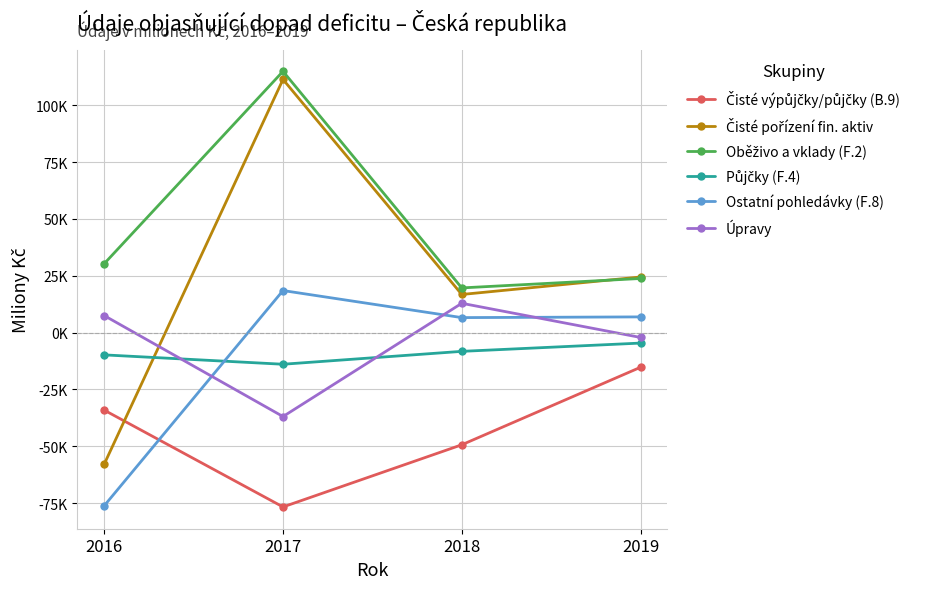

At which label does Oběživo a vklady (F.2) first exceed 30322?

2017